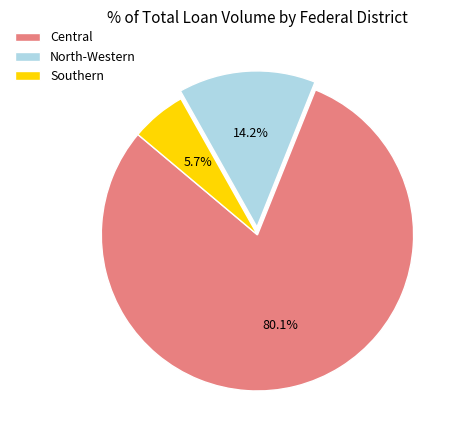

Approximately how many times larger is the value at North-Western compared to Southern?

2.5